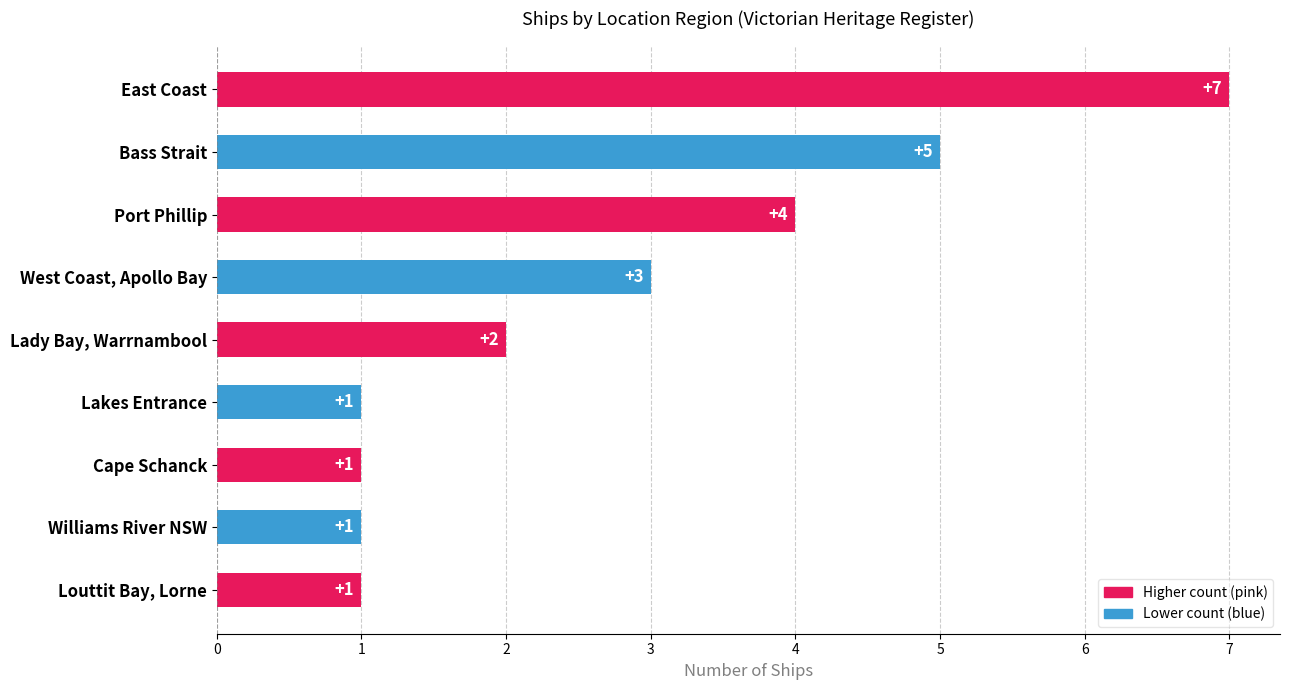

What is the value of the 8th bar from the top?

1